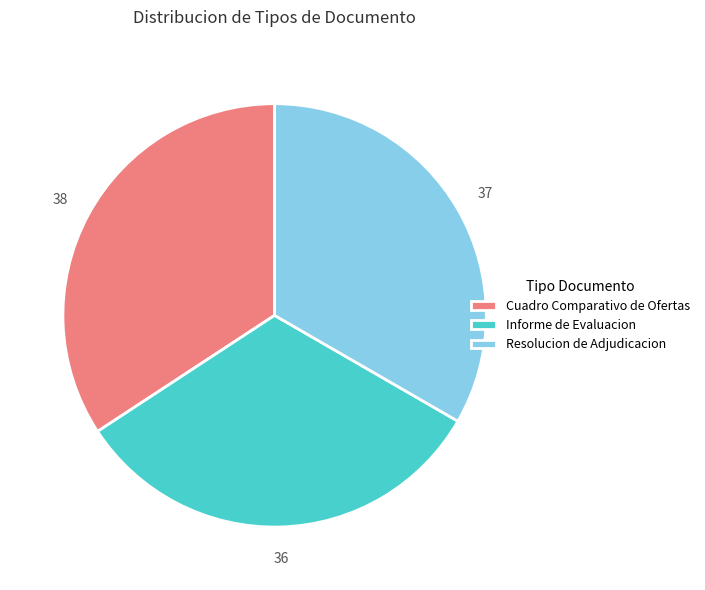

How many segments does this pie chart have?

3